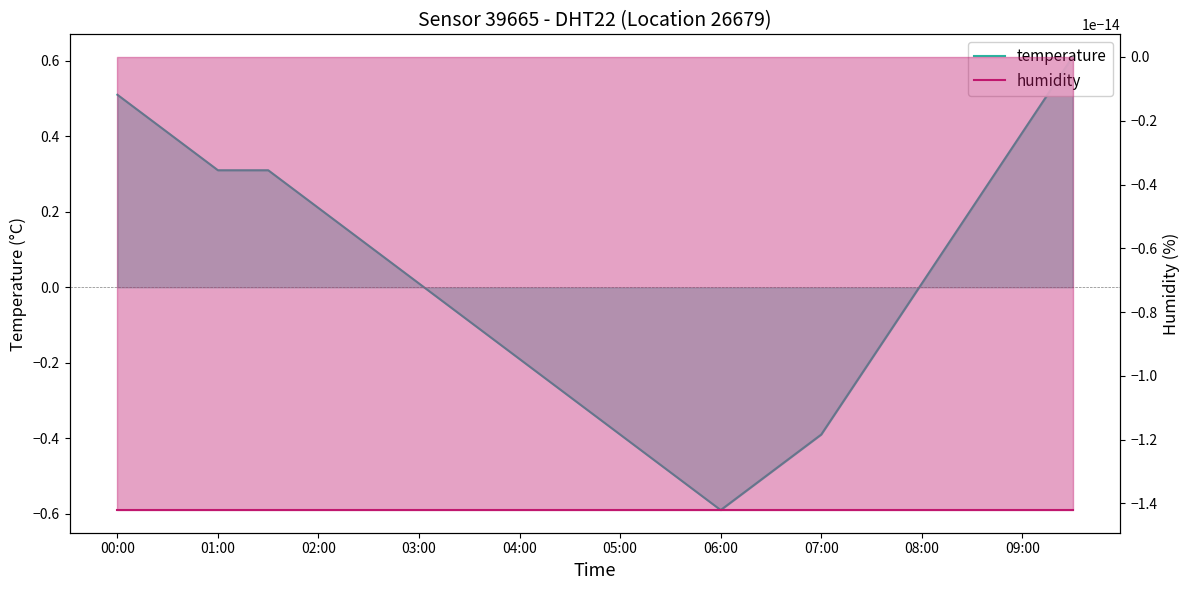

Where do humidity and temperature first cross each other?

06:00 and 07:00